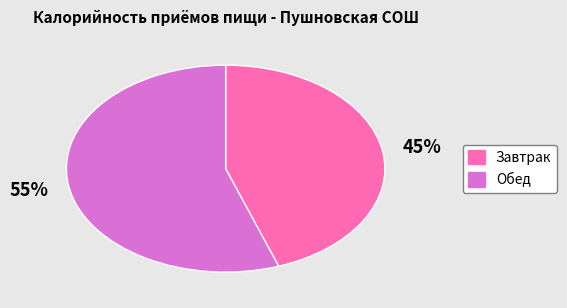

To the nearest percent, what is the combined percentage of Завтрак and Обед?

100%